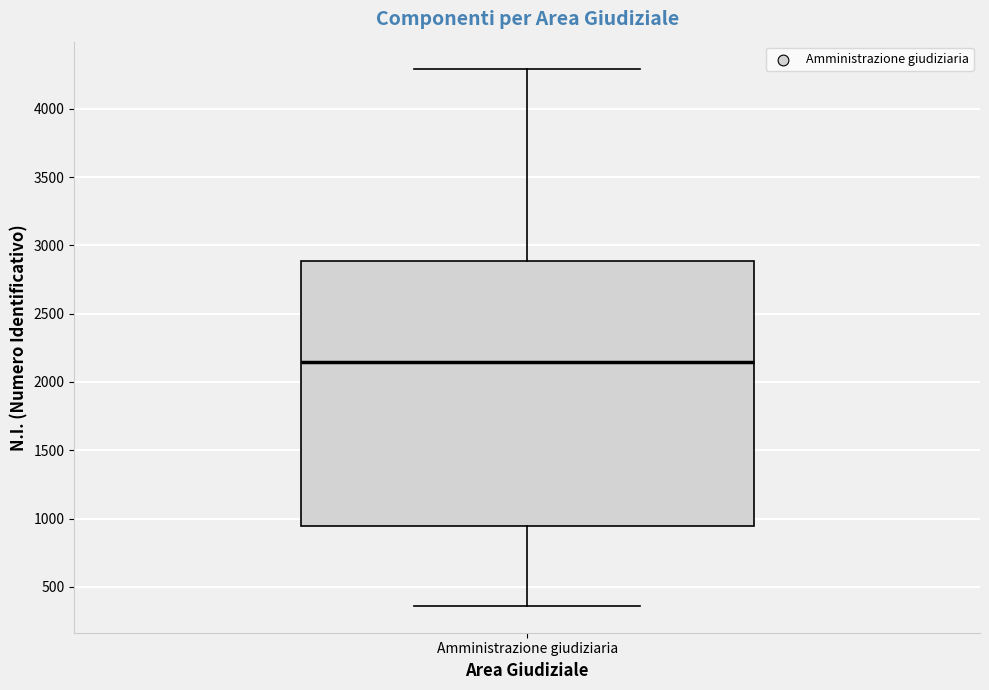

Read this box plot against the y-axis: the position of the median line, the range covered by the box, and the ends of both whiskers. The values are not printed on the chart, so give them approximately, as read against the axis.

median 2150, box 950 to 2900, whiskers 350 to 4300